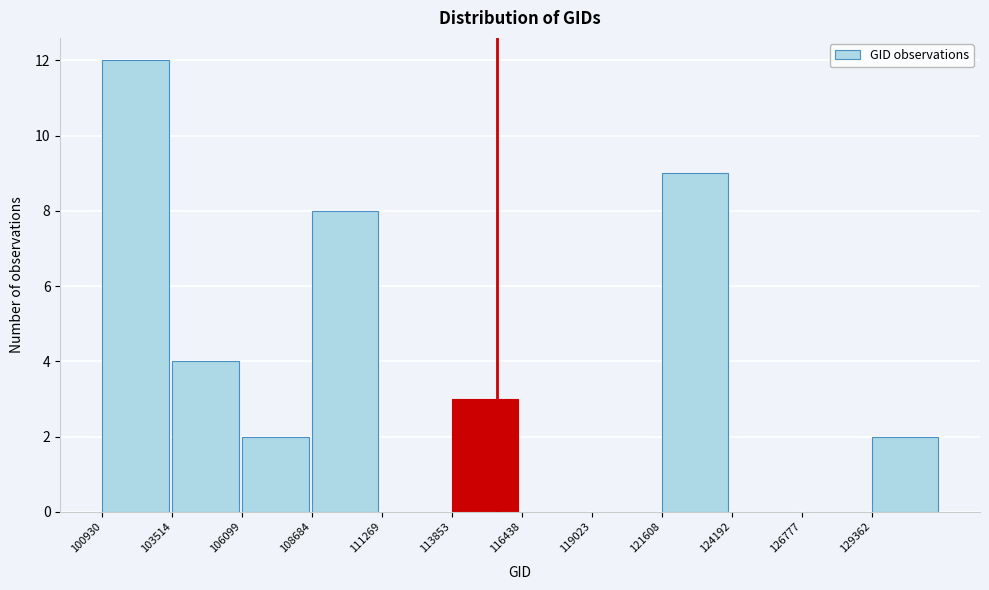

Reading left to right, transcribe this chart: for each bar, give the range it covers on the x-axis and its height. Neither the bar edges nor the heights are printed on the chart, so give them approximately, as read against the axes.

101000 to 103500: 12
103500 to 106000: 4
106000 to 108500: 2
108500 to 111500: 8
111500 to 114000: 0
114000 to 116500: 3
116500 to 119000: 0
119000 to 121500: 0
121500 to 124000: 9
124000 to 127000: 0
127000 to 129500: 0
129500 to 132000: 2